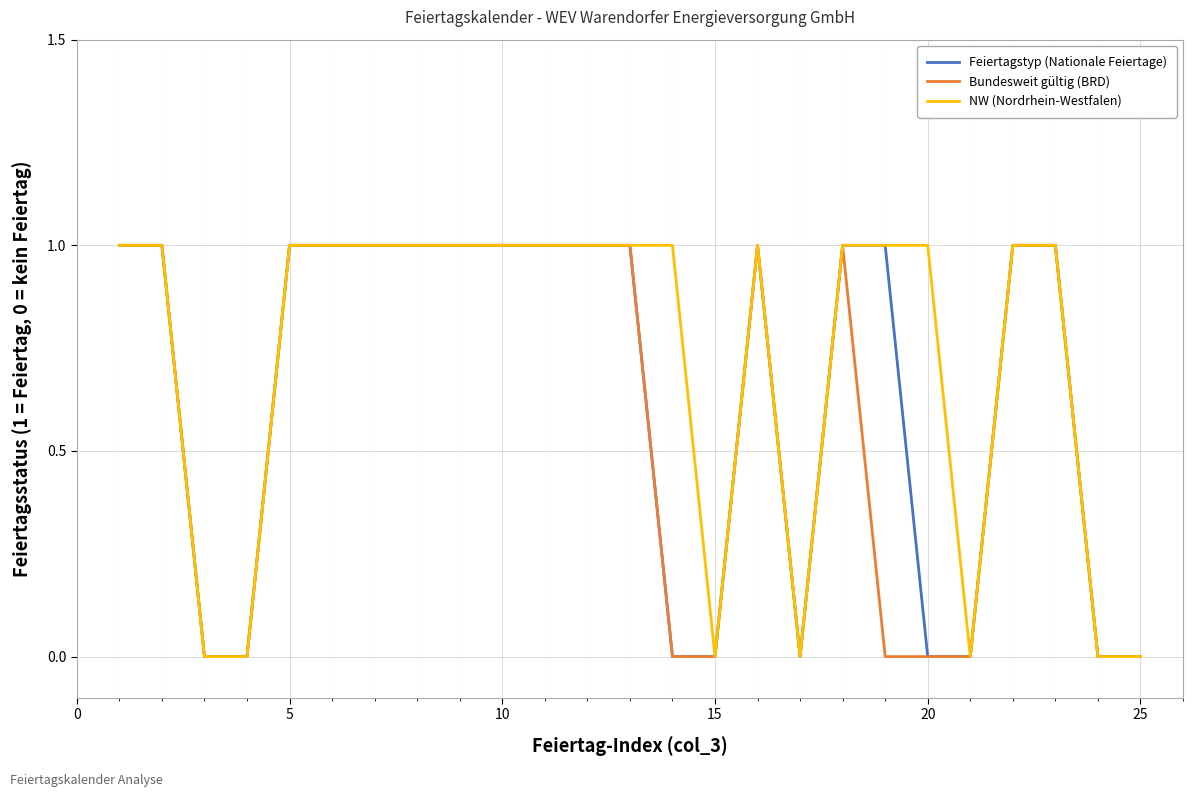

How many lines are shown in the chart?

3